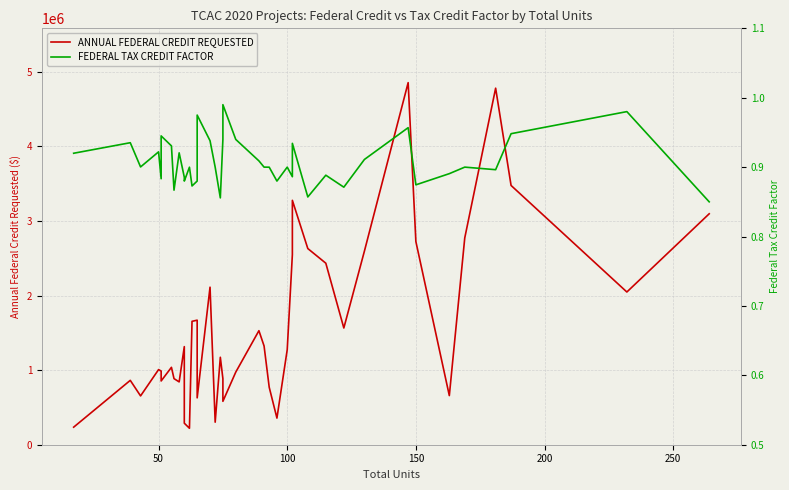

What is the sum of all FEDERAL TAX CREDIT FACTOR values?

36.3